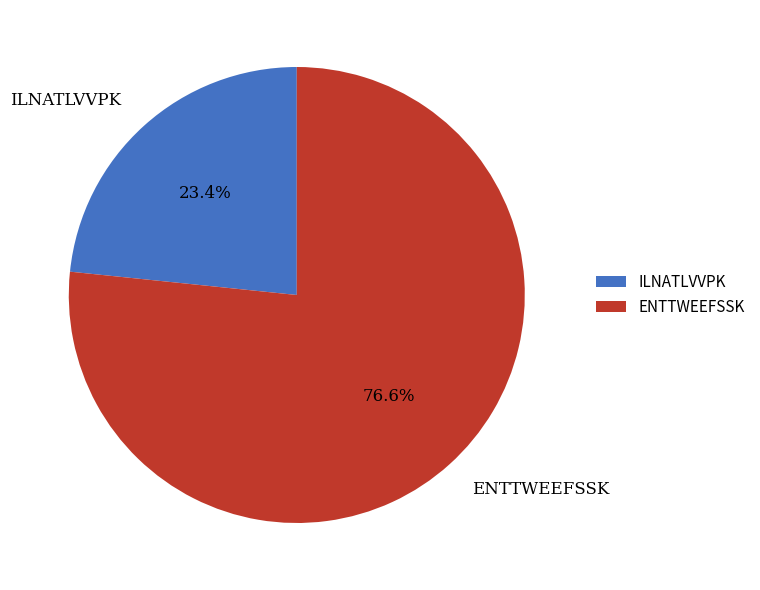

What is the smallest slice in the pie chart?

ILNATLVVPK